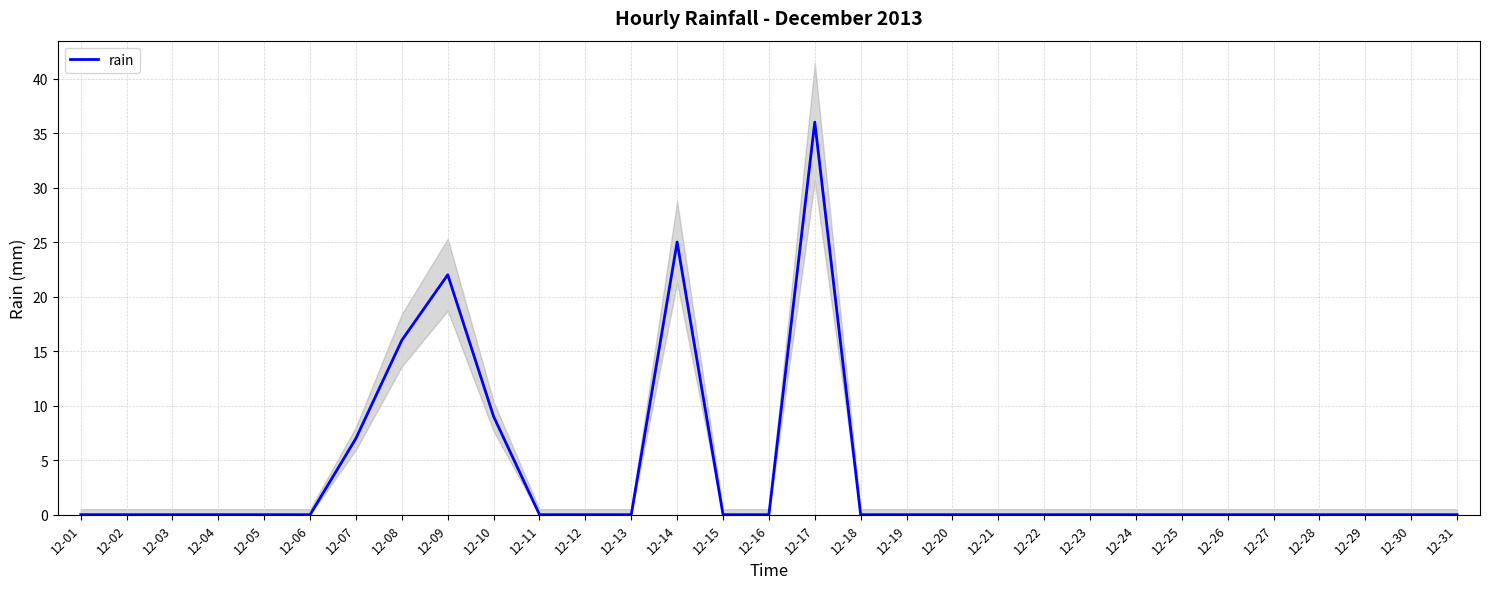

The value at 12-06 is 12. True or false?

False